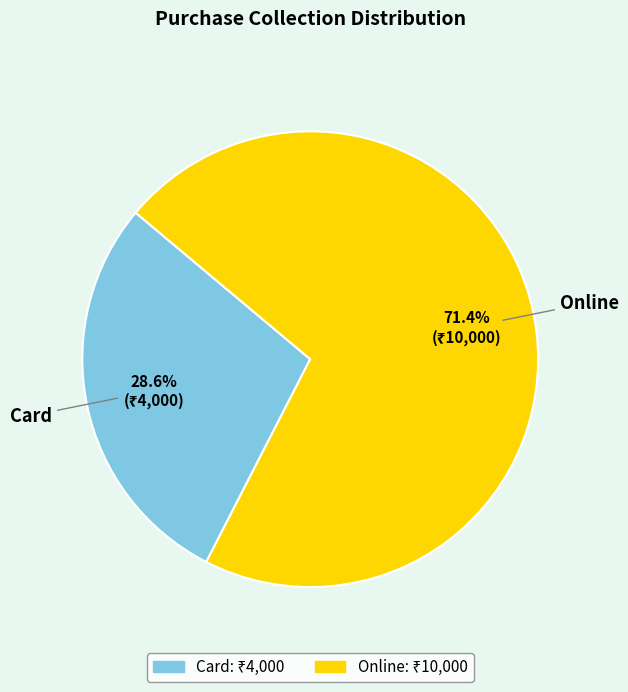

Is there a majority slice in this chart?

Yes